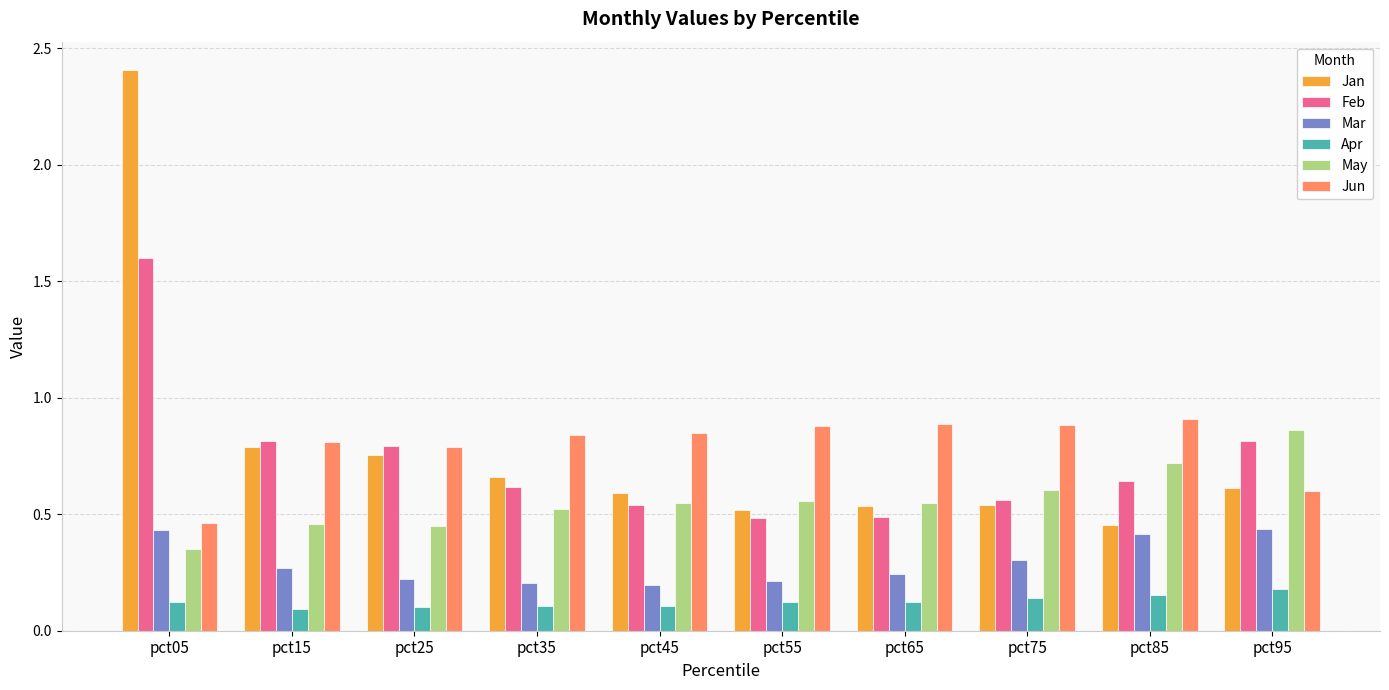

How many Apr values are between 0 and 1?

10